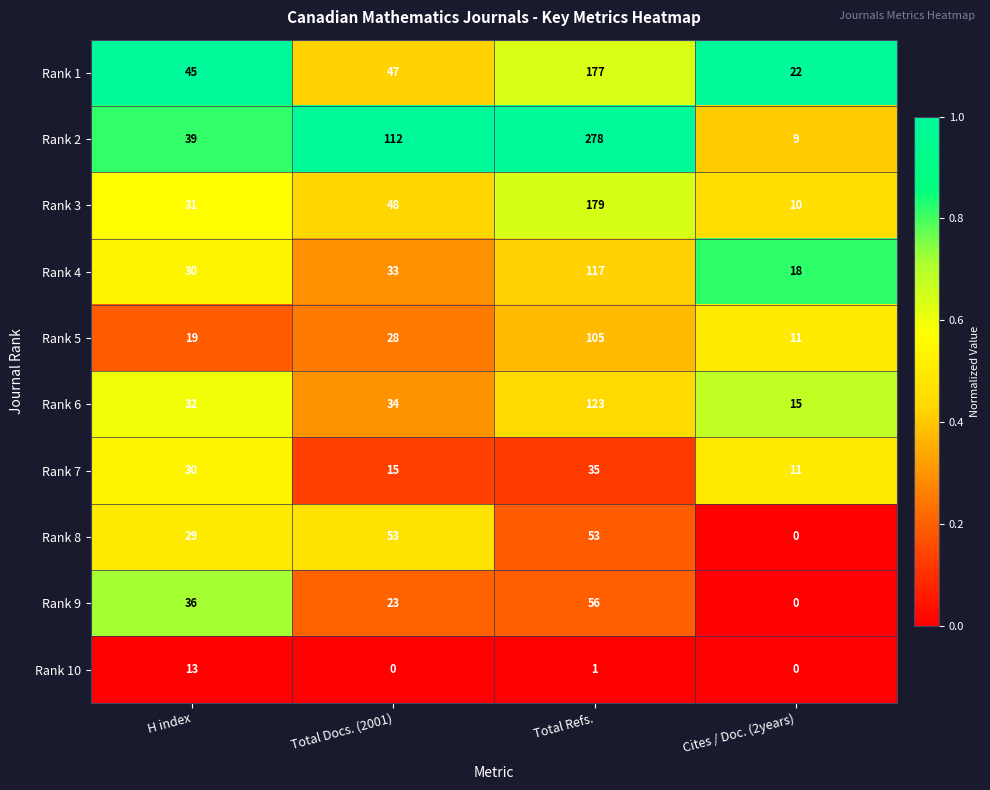

What is the greatest value displayed?

278